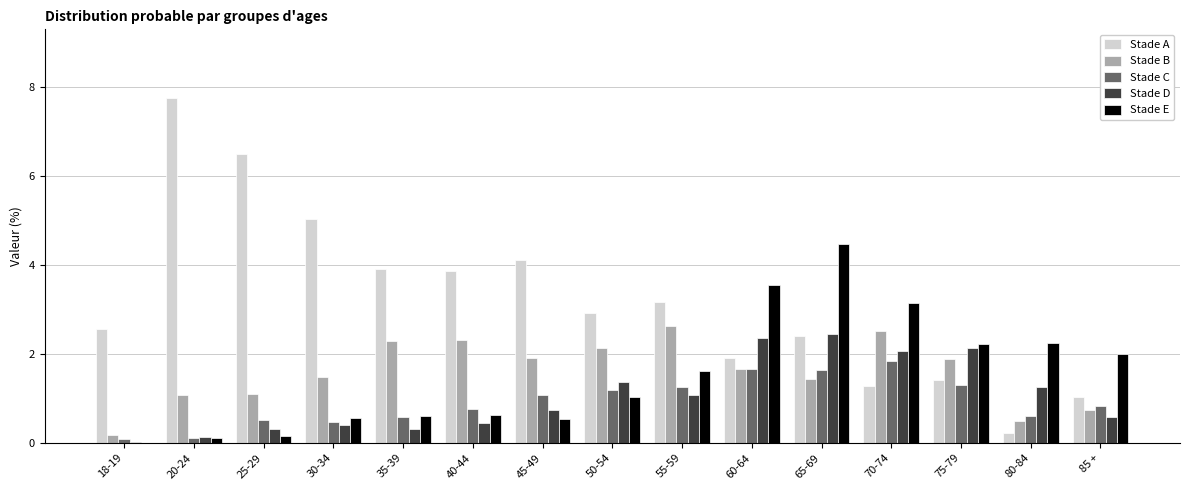

How many groups of bars are there?

15